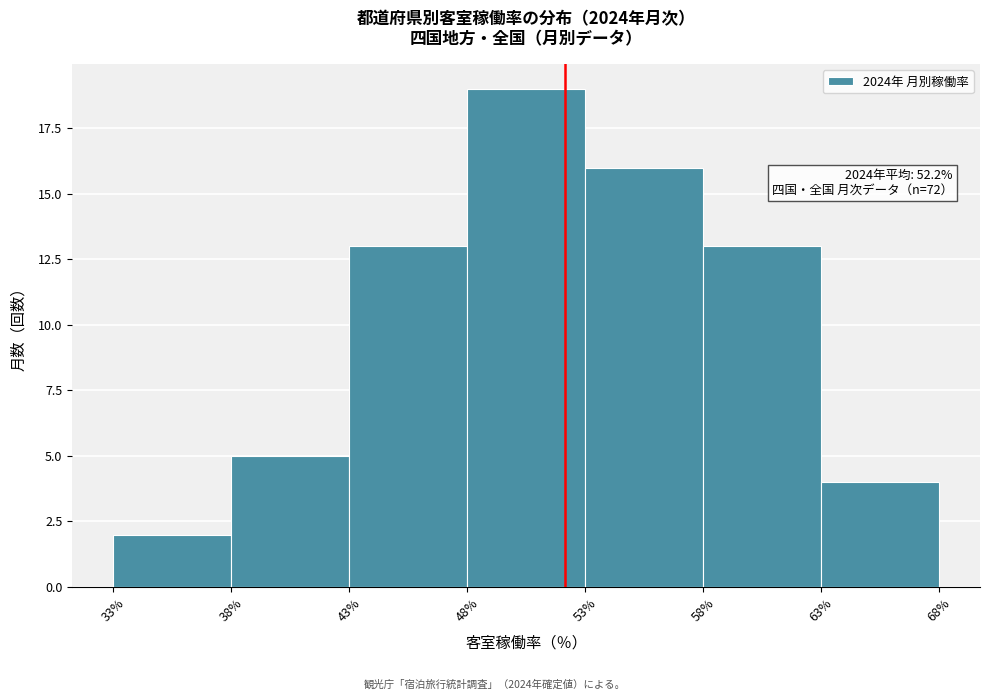

Over which range of the x-axis is the bar tallest?

48% to 53%